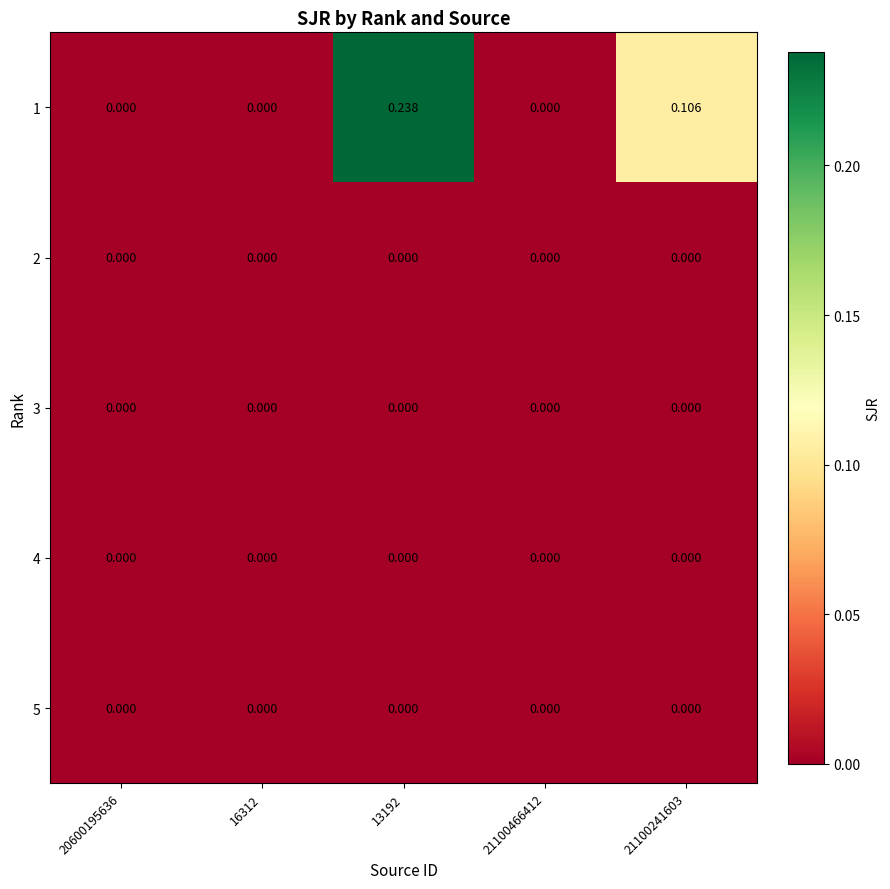

Count the number of data series in this chart.

5